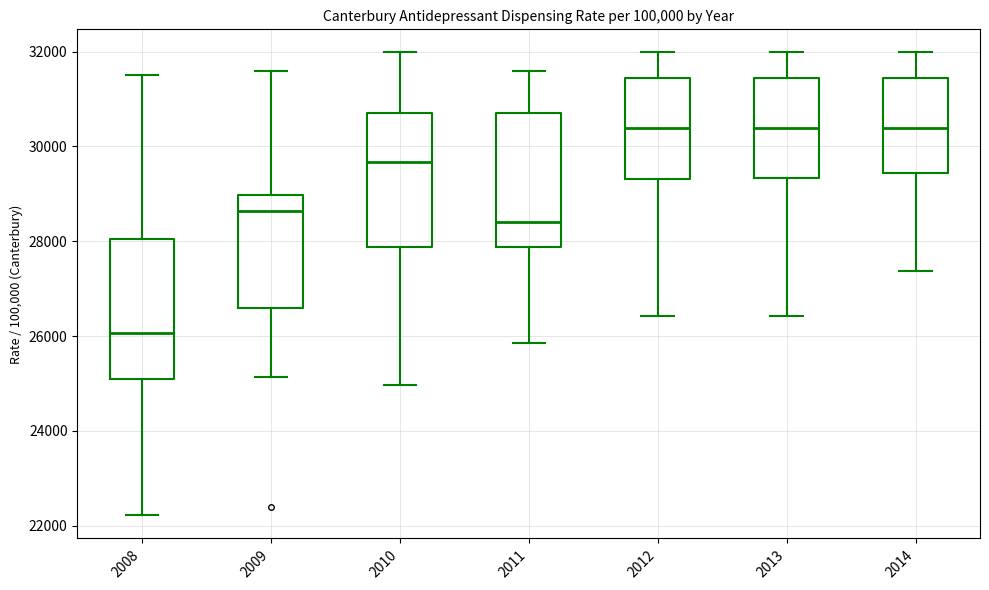

Reading left to right, transcribe this box plot: for each box, give where its median line is, the range the box spans, and where its two whiskers end, as read against the y-axis. The values are not printed on the chart, so give them approximately, as read against the axis.

2008: median 26000, box 25000 to 28000, whiskers 22200 to 31600
2009: median 28600, box 26600 to 29000, whiskers 25200 to 31600
2010: median 29600, box 27800 to 30800, whiskers 25000 to 32000
2011: median 28400, box 27800 to 30800, whiskers 25800 to 31600
2012: median 30400, box 29400 to 31400, whiskers 26400 to 32000
2013: median 30400, box 29400 to 31400, whiskers 26400 to 32000
2014: median 30400, box 29400 to 31400, whiskers 27400 to 32000